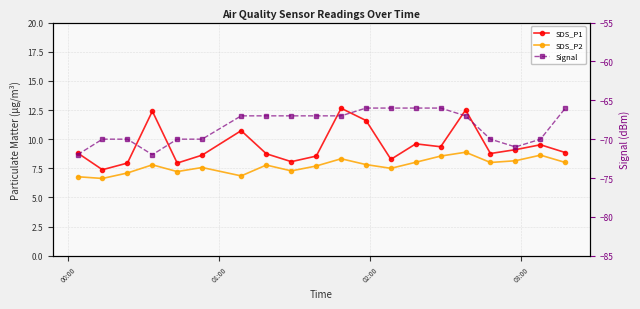

What is the total value across all series at 00:00?

-56.4